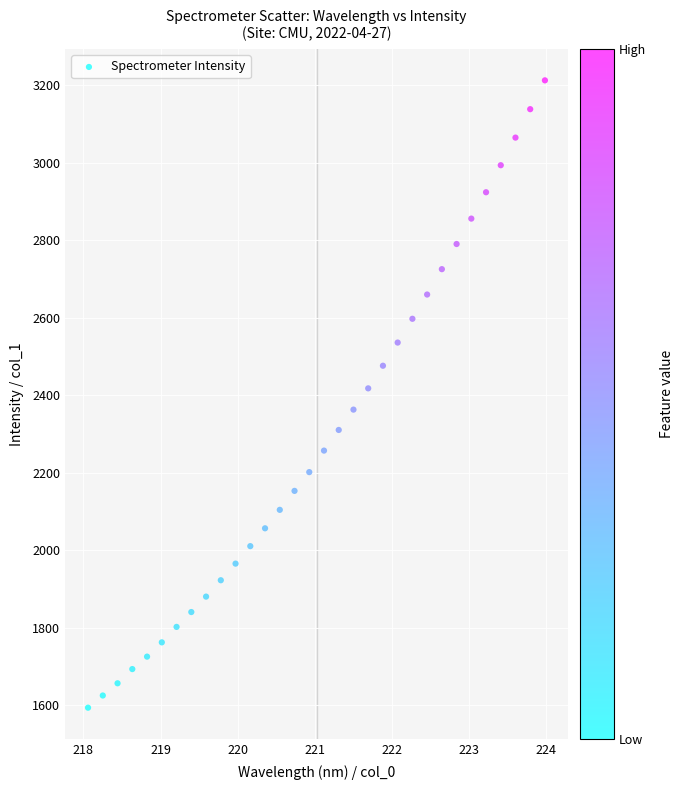

What is the range of Y values (max minus min)?

1619.0